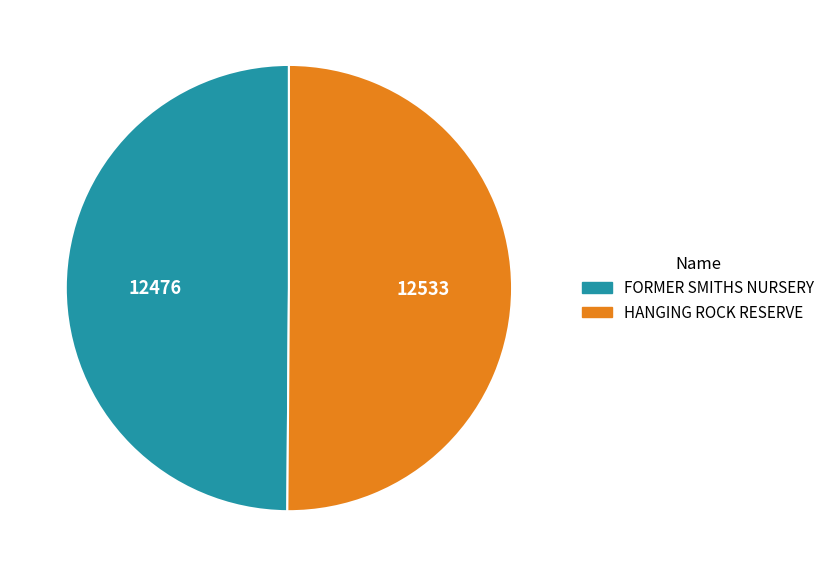

Approximately how many times larger is the value at FORMER SMITHS NURSERY compared to HANGING ROCK RESERVE?

1.0